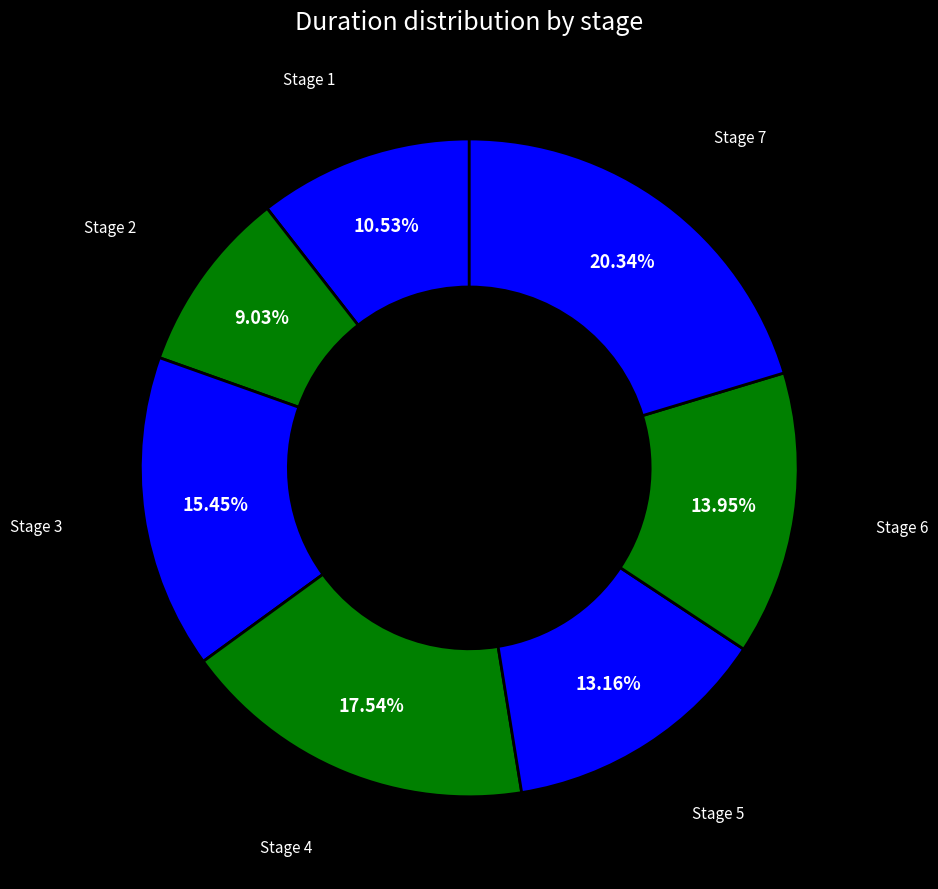

How many segments does this pie chart have?

7